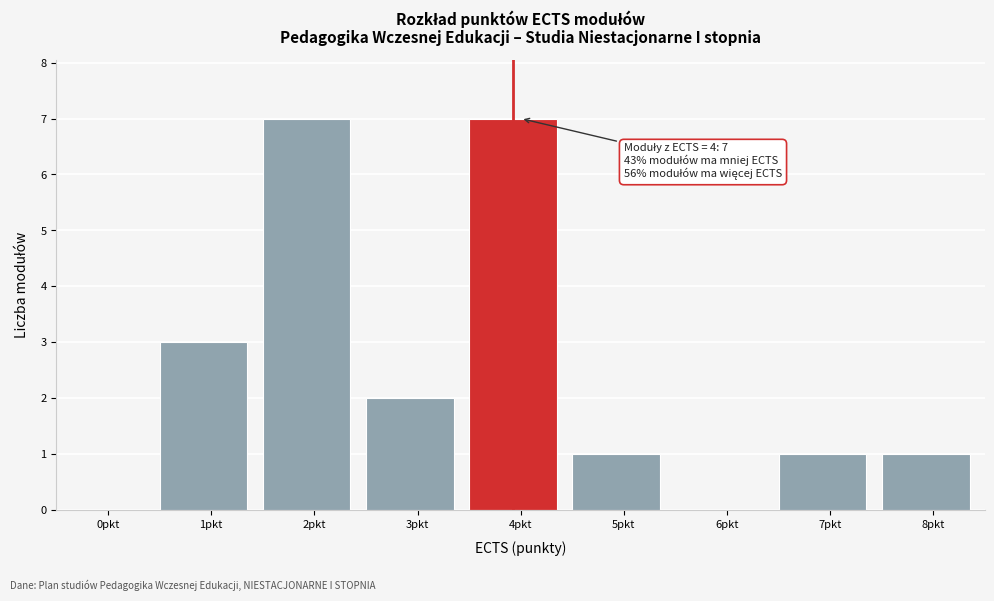

Reading left to right, extract all data points from this chart.

0pkt=0	1pkt=3	2pkt=7	3pkt=2	4pkt=7	5pkt=1	6pkt=0	7pkt=1	8pkt=1